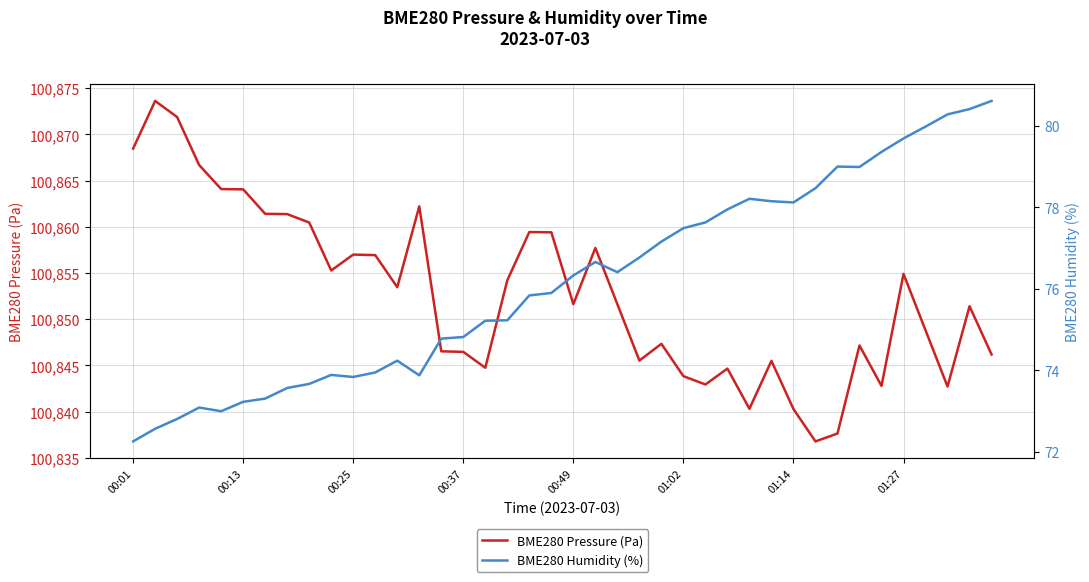

How many interior local valleys does the BME280 Humidity (%) series have?

6